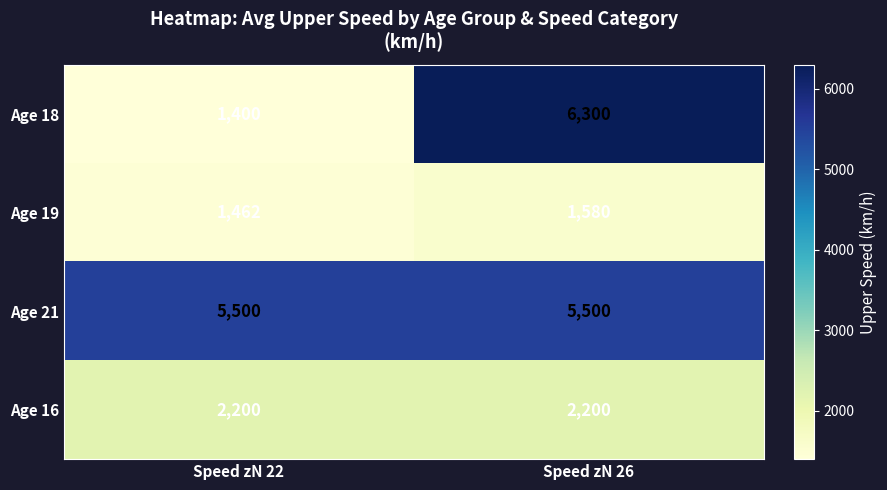

Is it true that Age 21 equals 5500 at Speed zN 26?

True